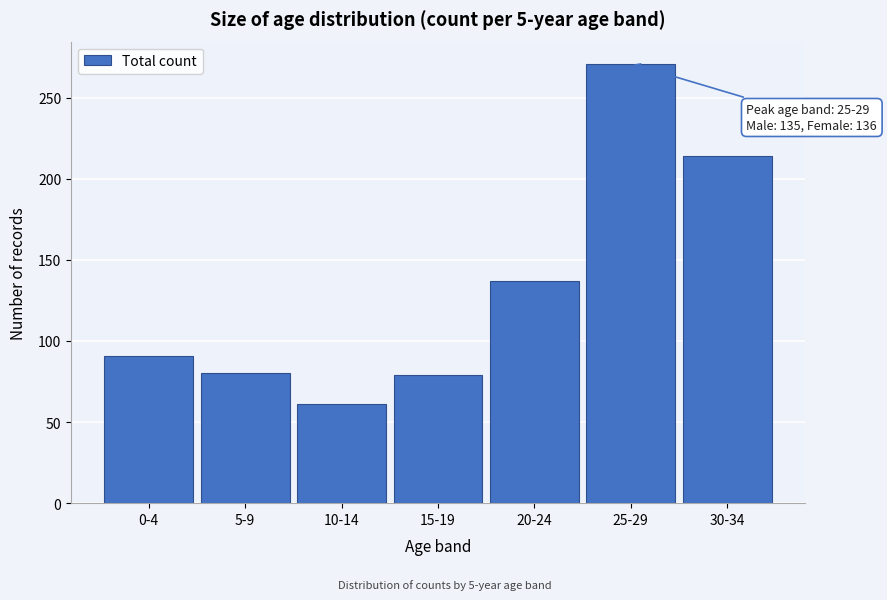

Between 20-24 and 10-14, which is larger?

20-24